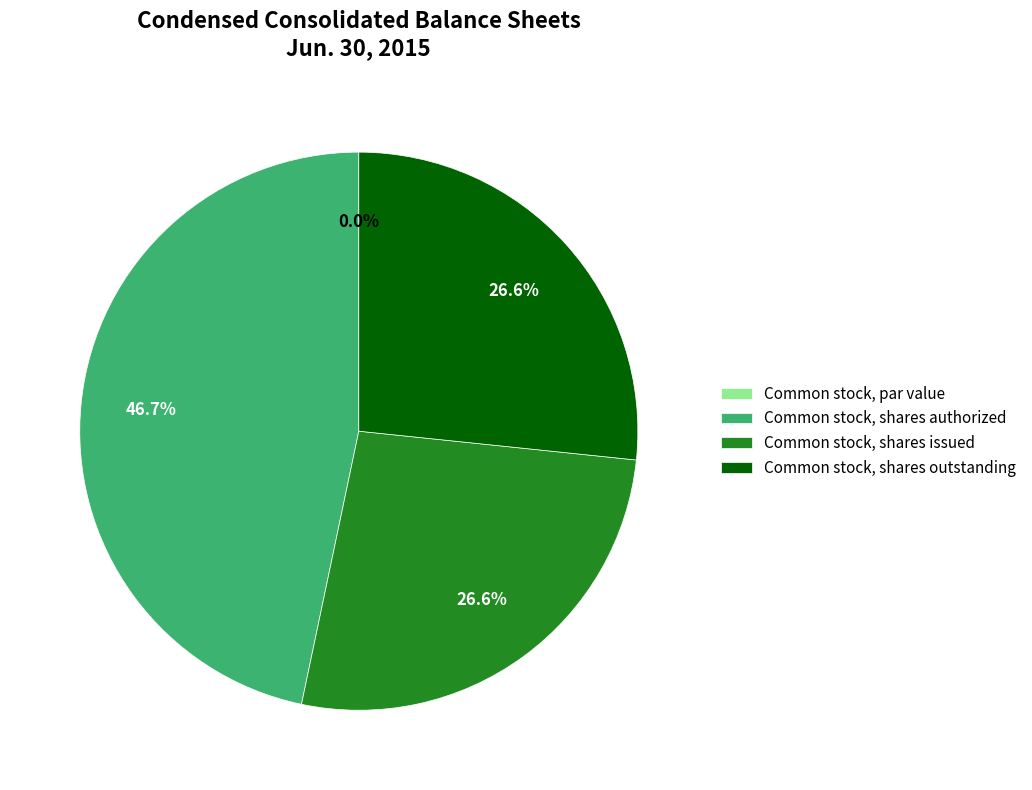

To the nearest percent, what is the combined percentage of Common stock, par value and Common stock, shares outstanding?

27%